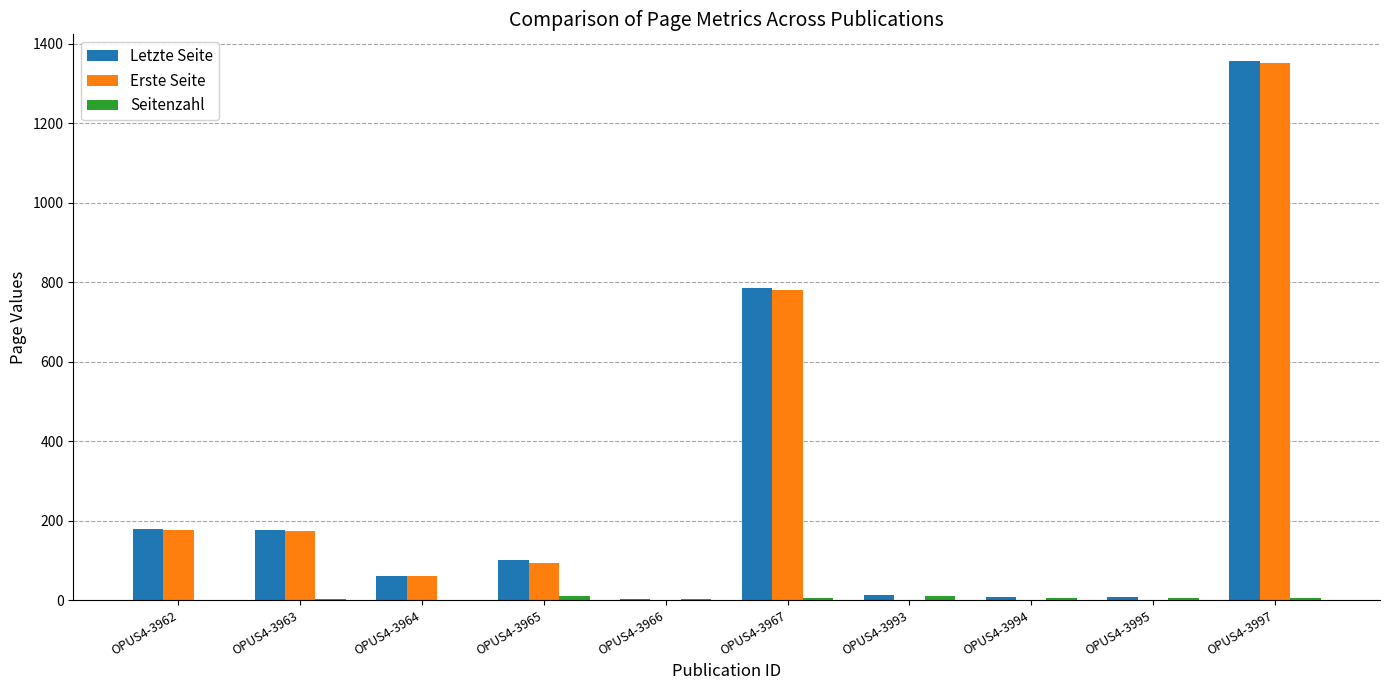

At which category is the sum across all series the highest?

OPUS4-3997